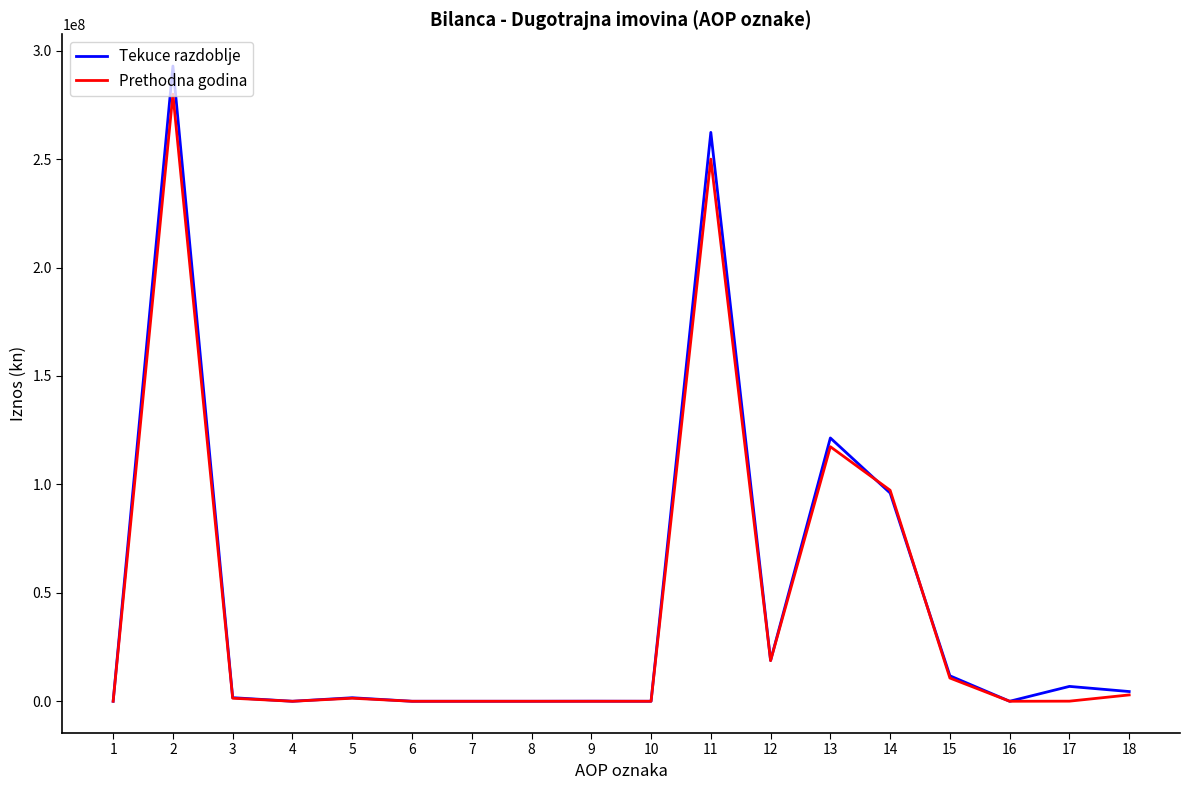

Where is the first local maximum for Tekuce razdoblje?

2